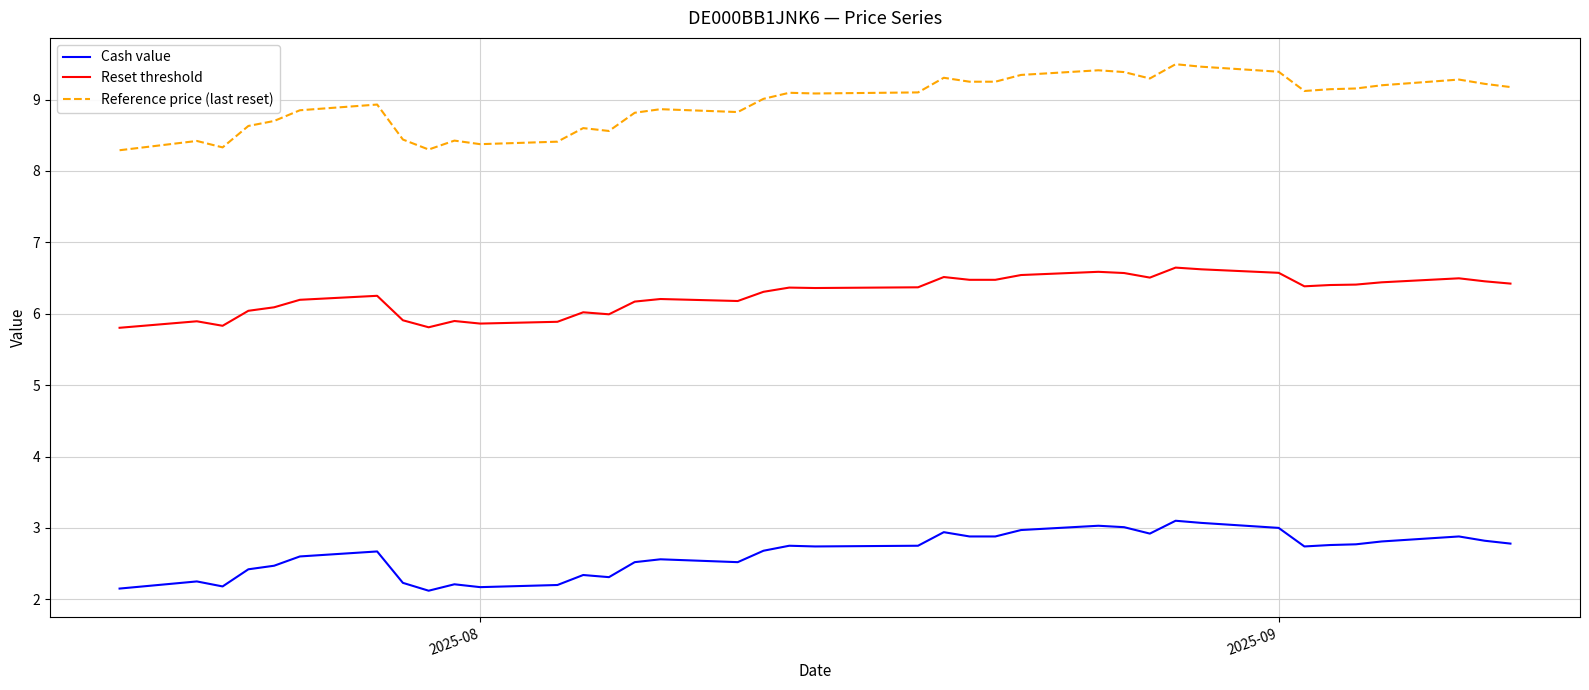

Which series has the largest total across all categories?

Reference price (last reset)